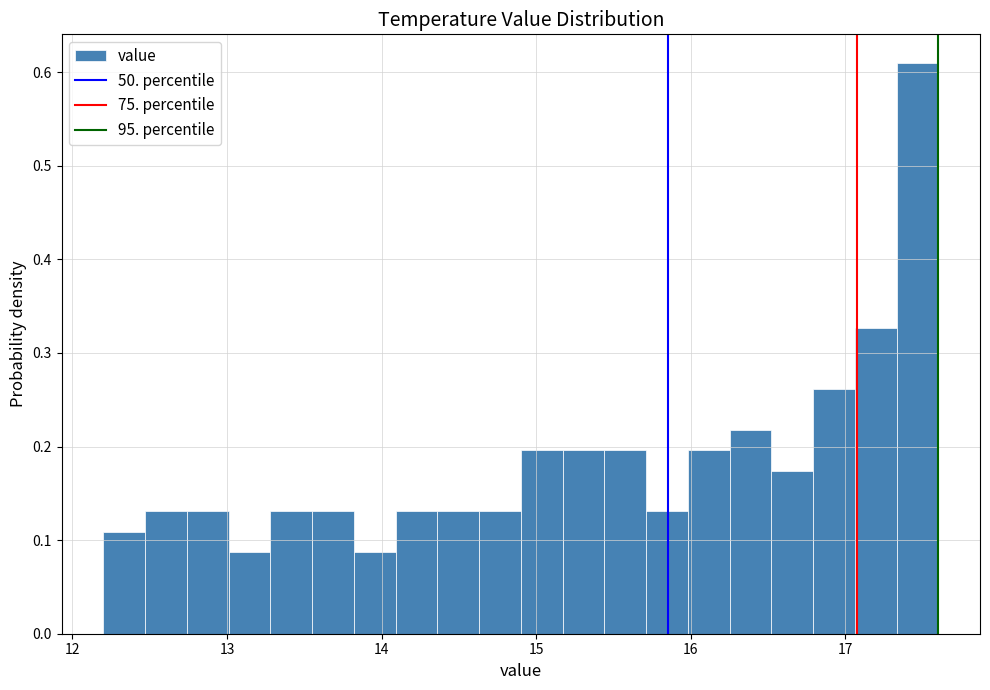

Read against the x-axis, roughly where is the centre of the tallest bar?

17.5